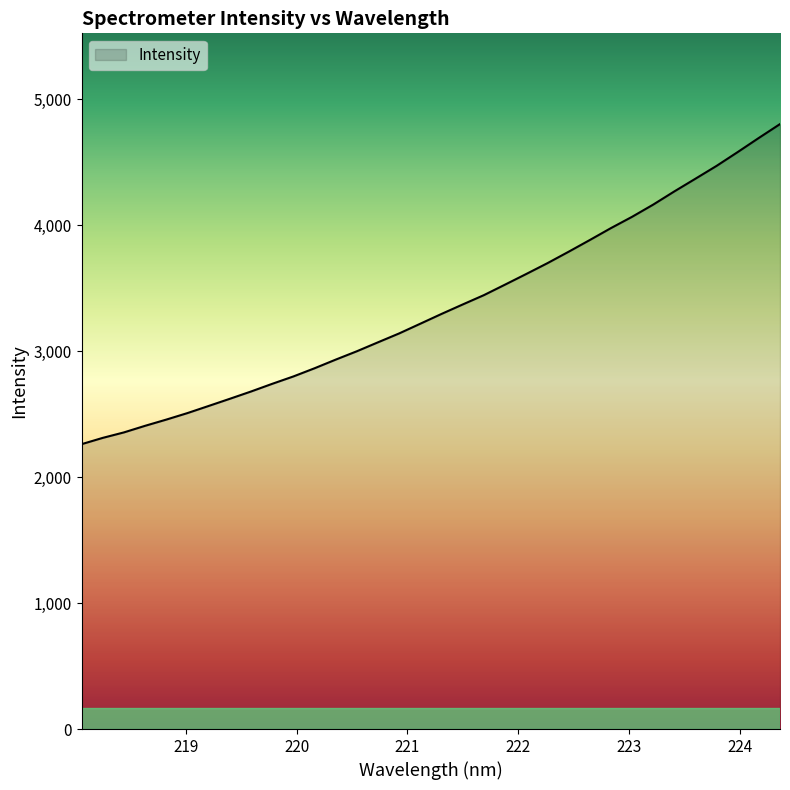

What is the minimum value shown in the chart?

2261.8